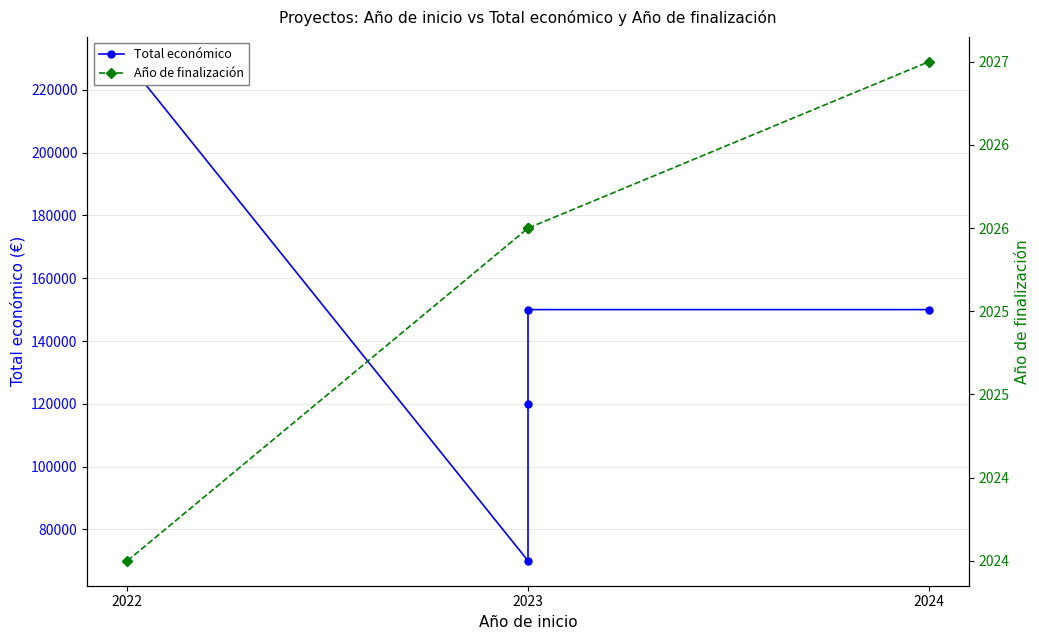

How many data points in Año de finalización are above 2026?

1